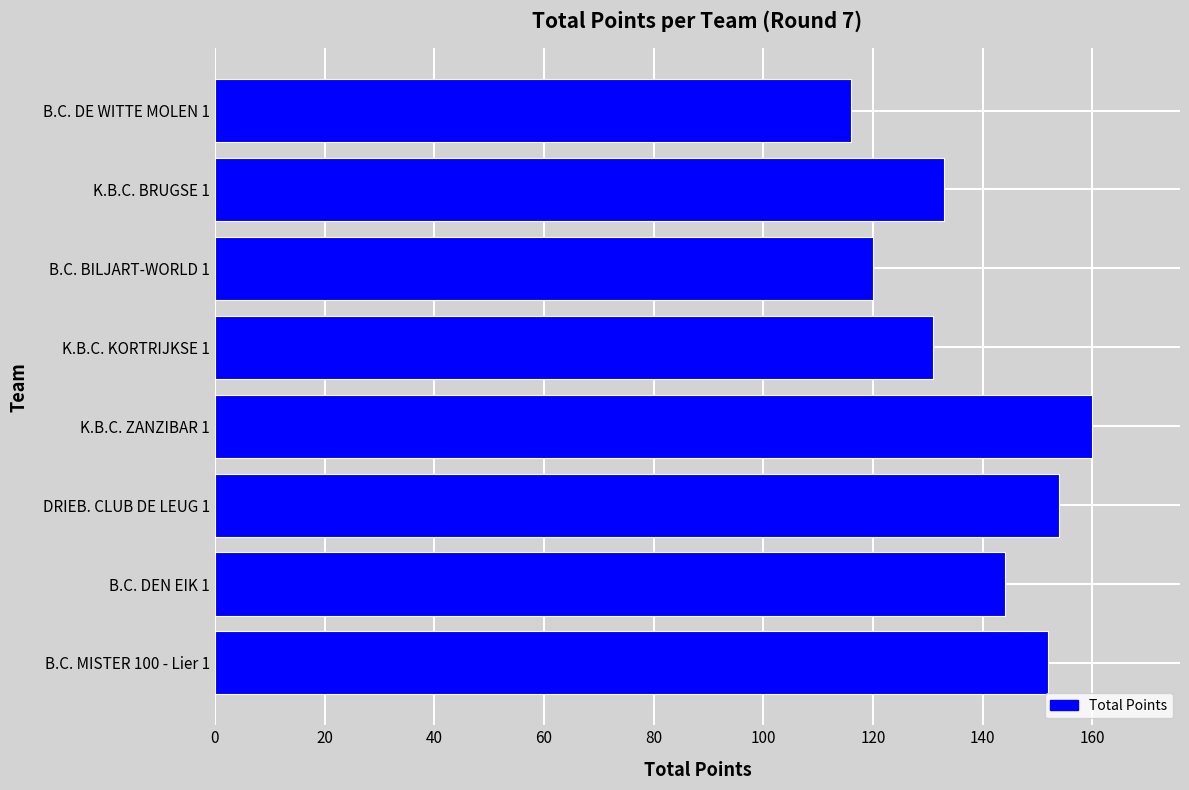

Is it true that the value at K.B.C. BRUGSE 1 is 133?

True